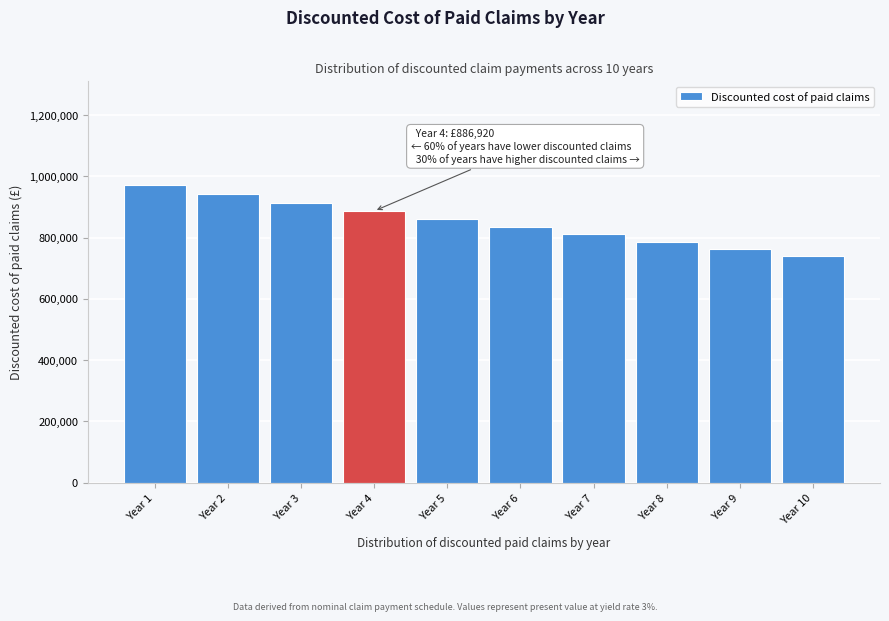

Is it true that the value at Year 3 is 1386831.3?

False